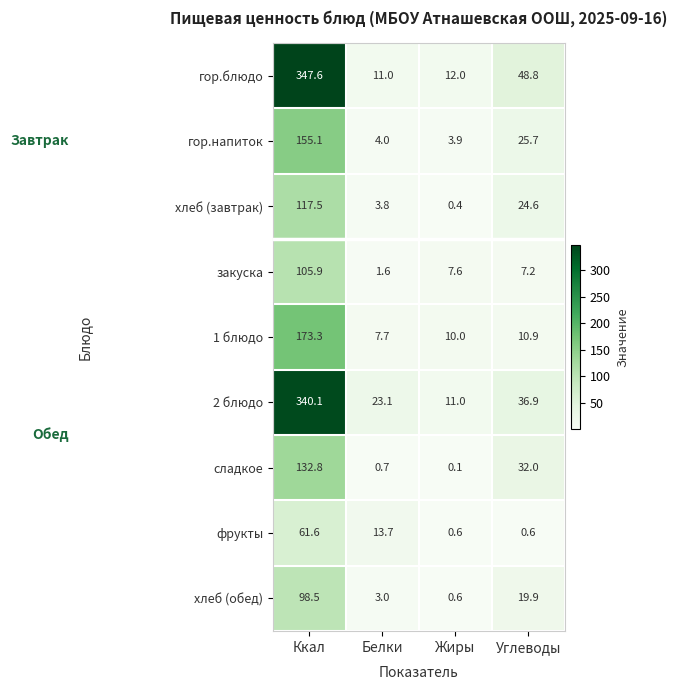

Which series has the widest spread of values?

гор.блюдо